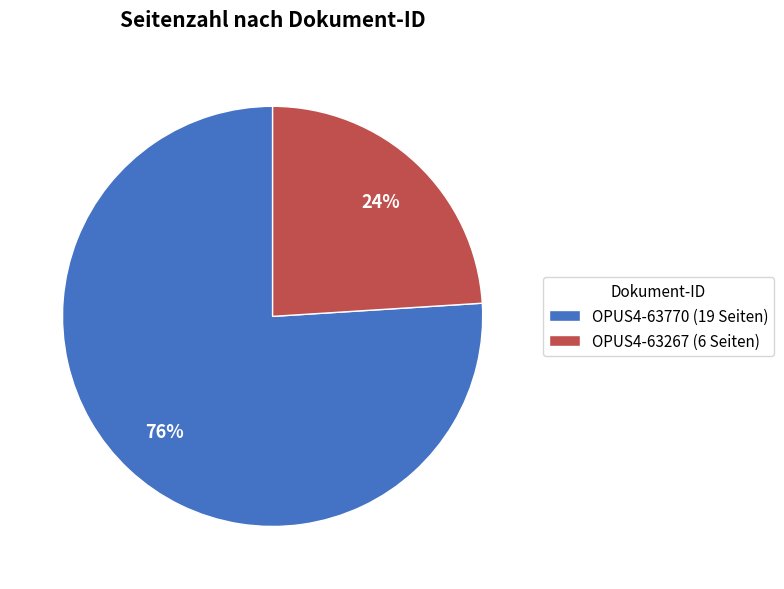

True or false: OPUS4-63267 accounts for 24% of the total.

True